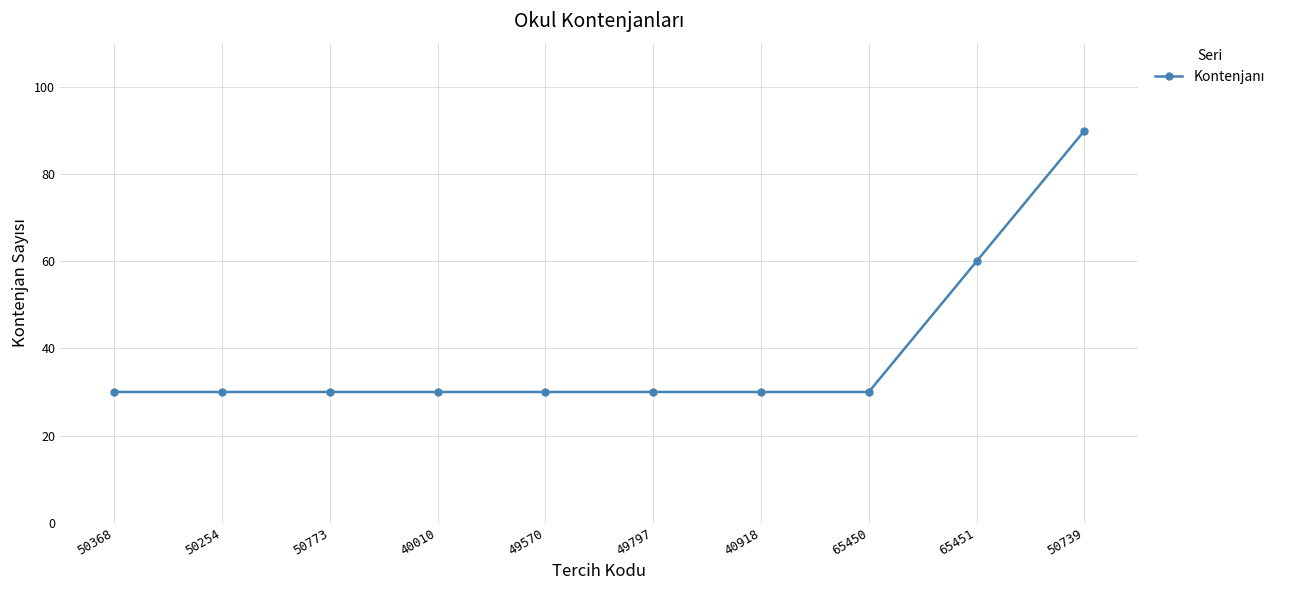

Which label corresponds to the largest value in the chart?

50739